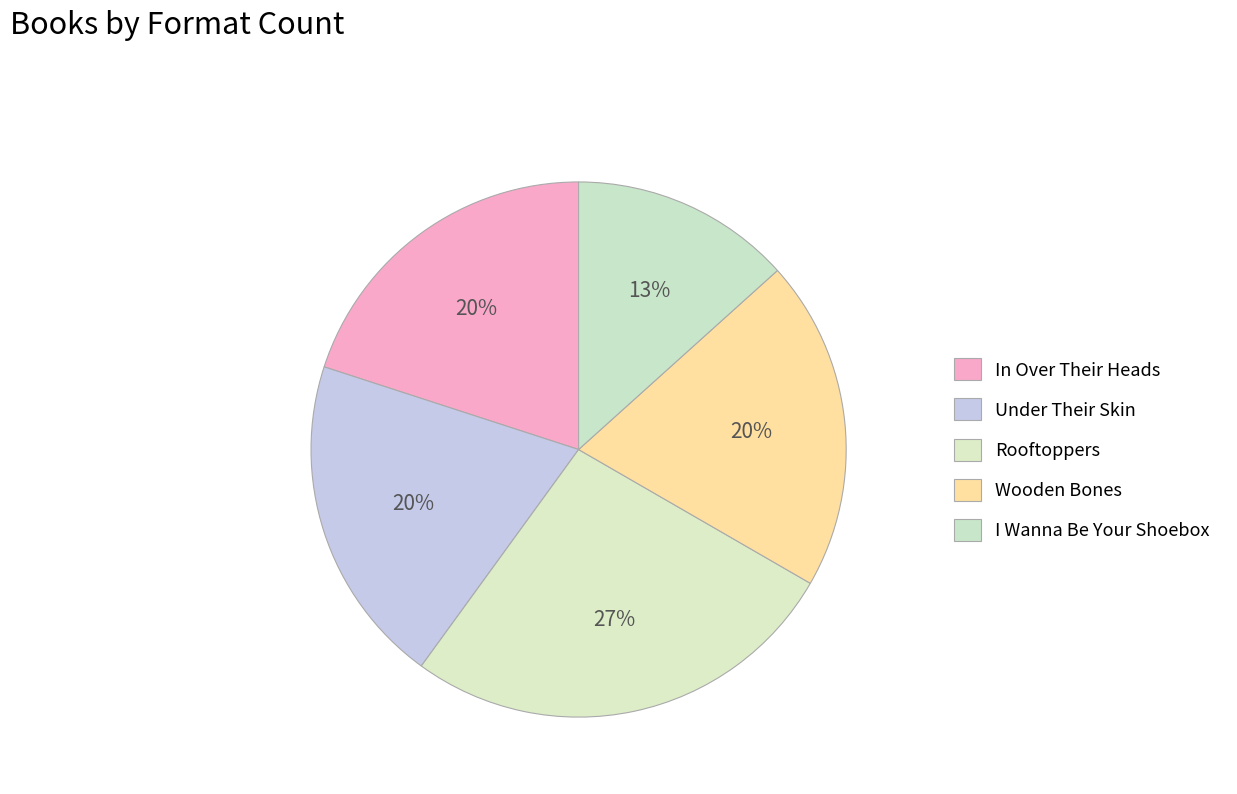

How many slices are in this pie chart?

5